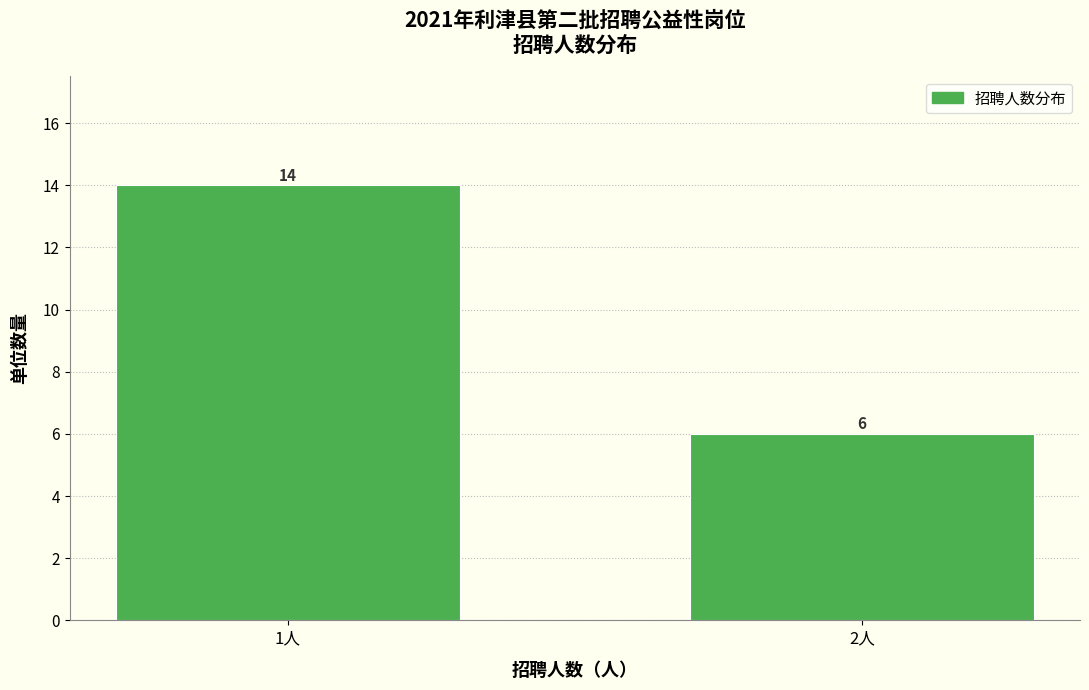

Reading left to right, extract all data points from this chart.

14	6